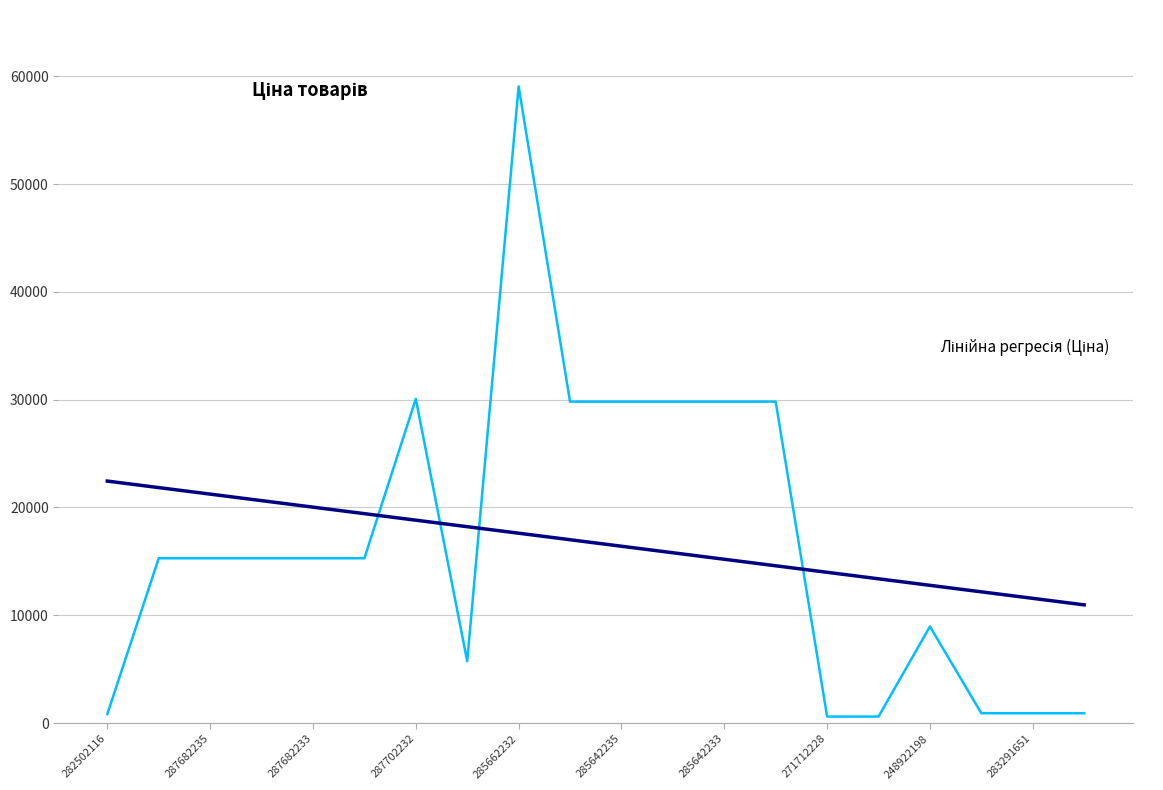

What is the maximum value shown in the chart?

59075.7